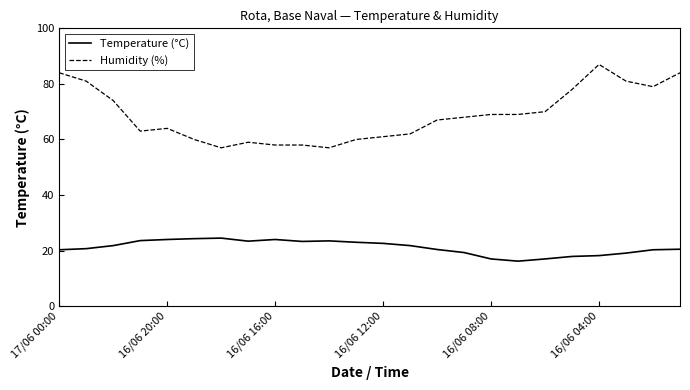

List the series in order of their peak value, highest first.

Humidity (%), Temperature (°C)